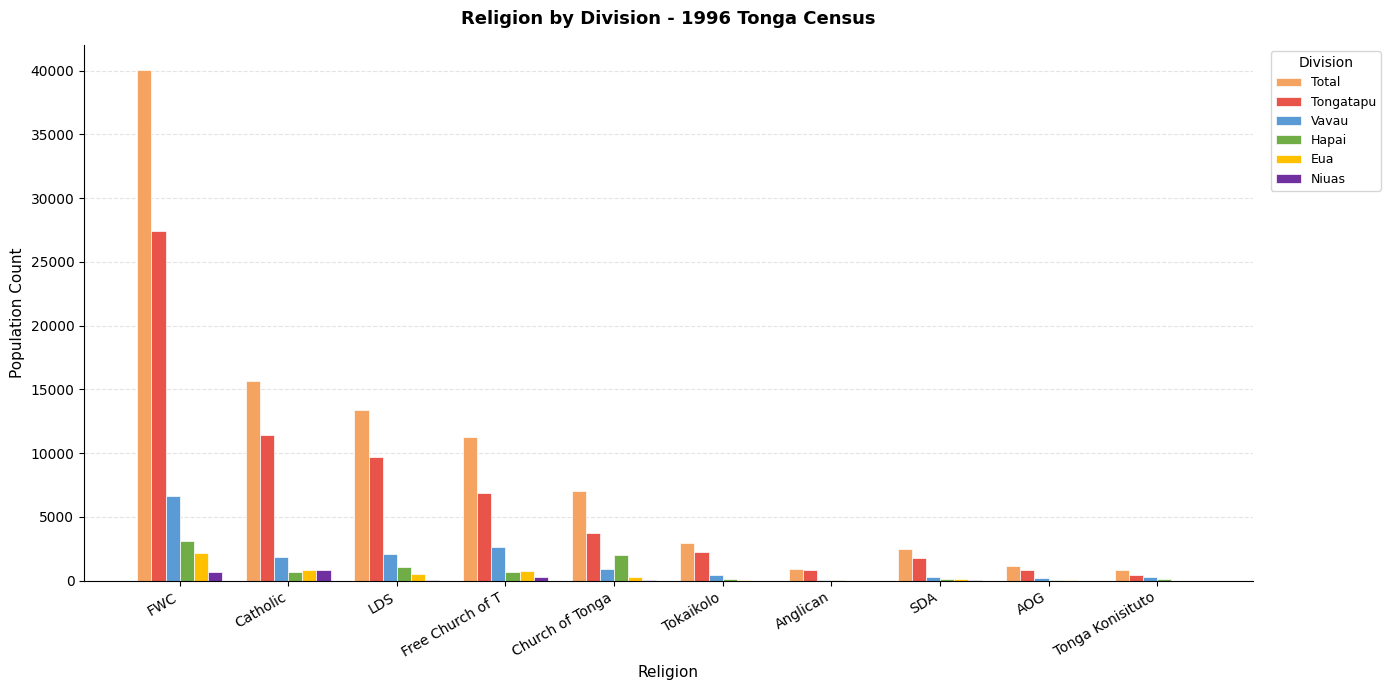

Is it true that Tongatapu equals 11441 at Catholic?

True